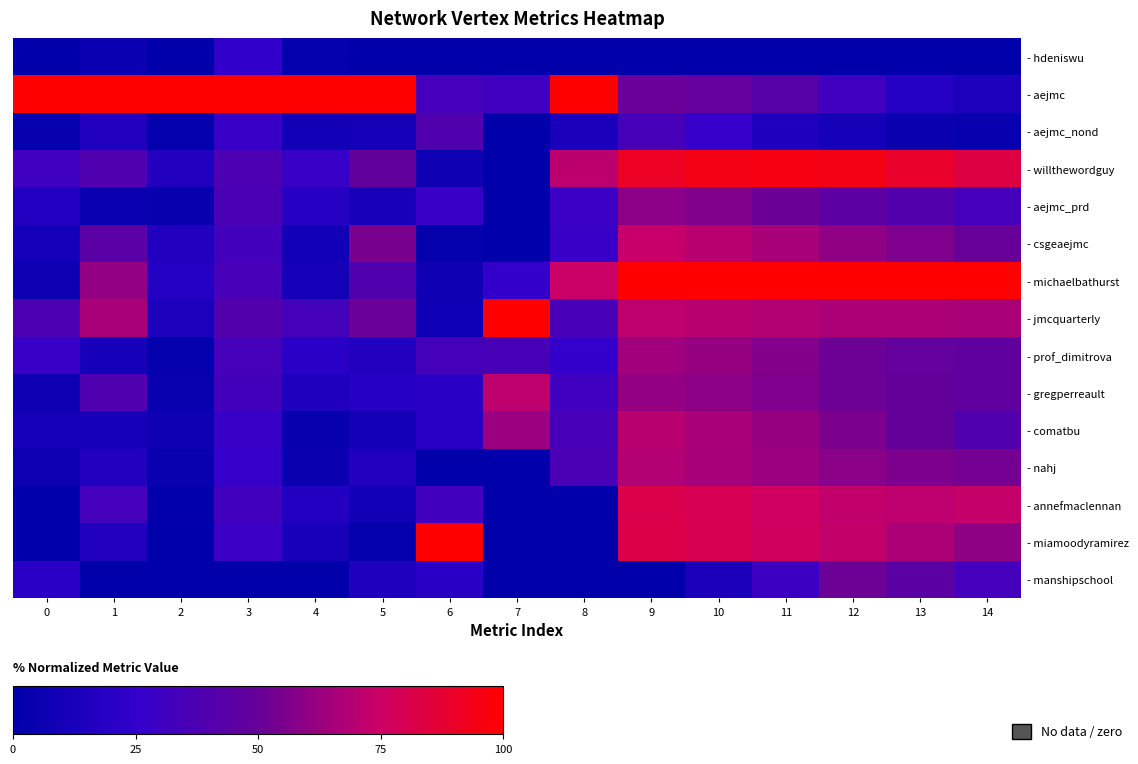

What is the total value across all series at 7?

326.0